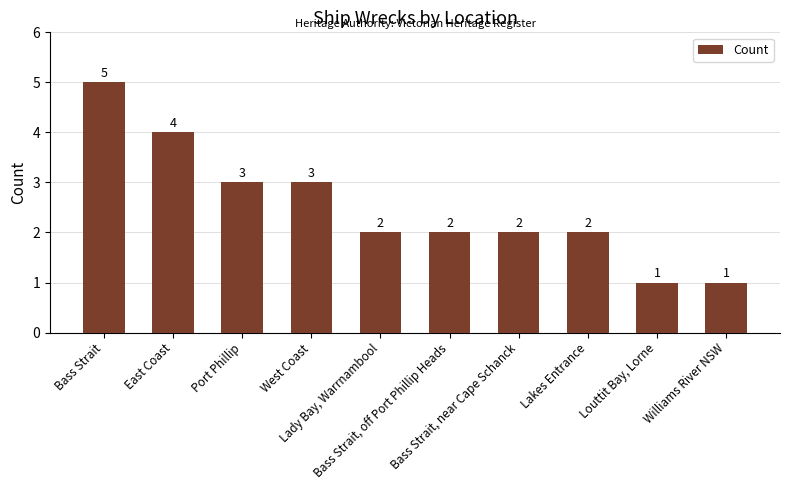

How many values are between 2 and 3?

6